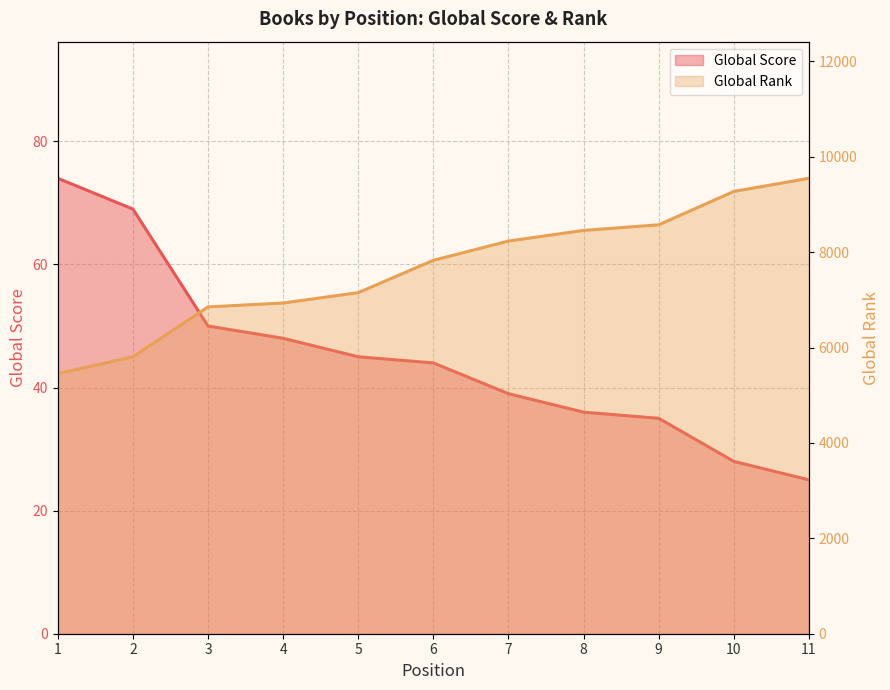

Which series has the largest range (max minus min)?

Global Rank